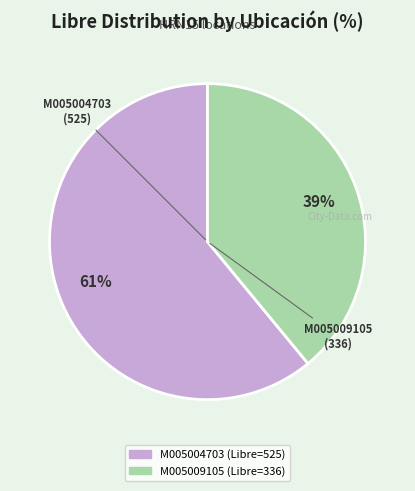

To the nearest percent, what is the average slice percentage?

50%